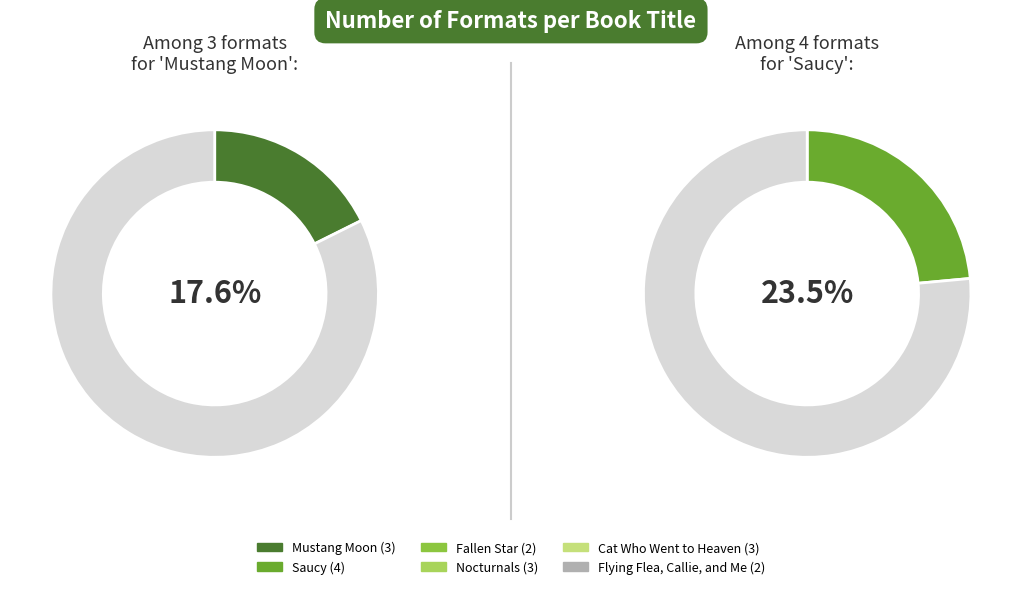

To the nearest percent, what percentage of the pie is Cat Who Went to Heaven?

18%